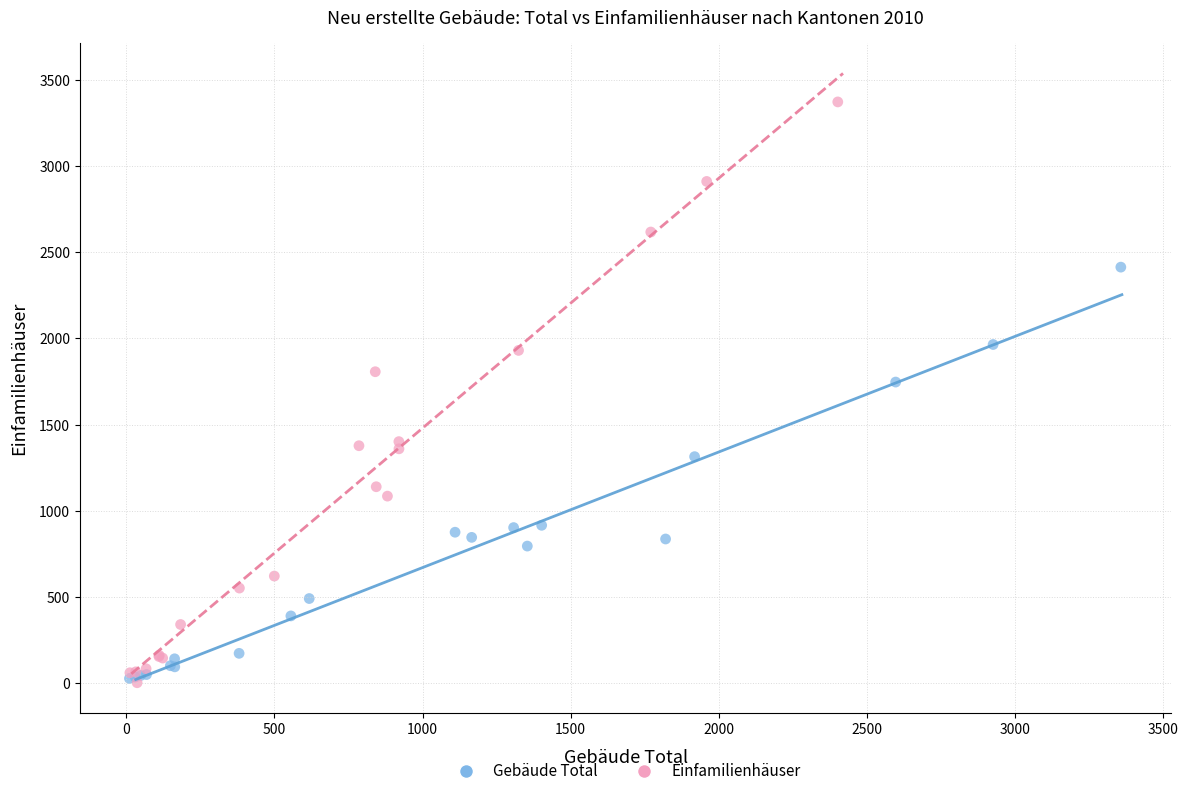

What are all the series names shown in the legend?

Gebäude Total, Einfamilienhäuser